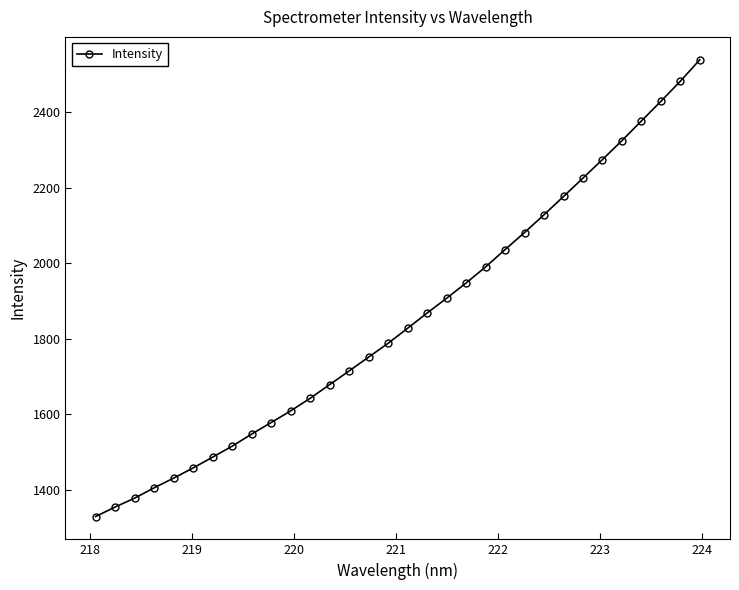

Count the number of data series in this chart.

1